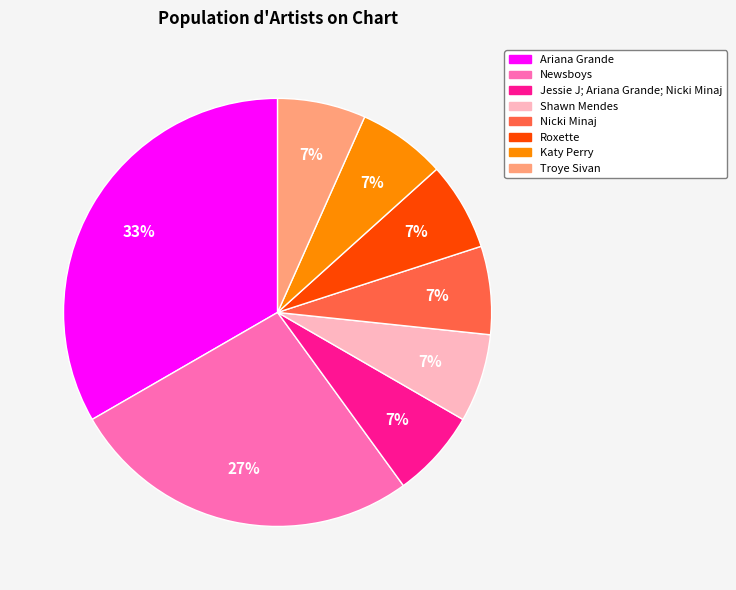

To the nearest percent, what is the combined percentage of Newsboys and Jessie J; Ariana Grande; Nicki Minaj?

33%